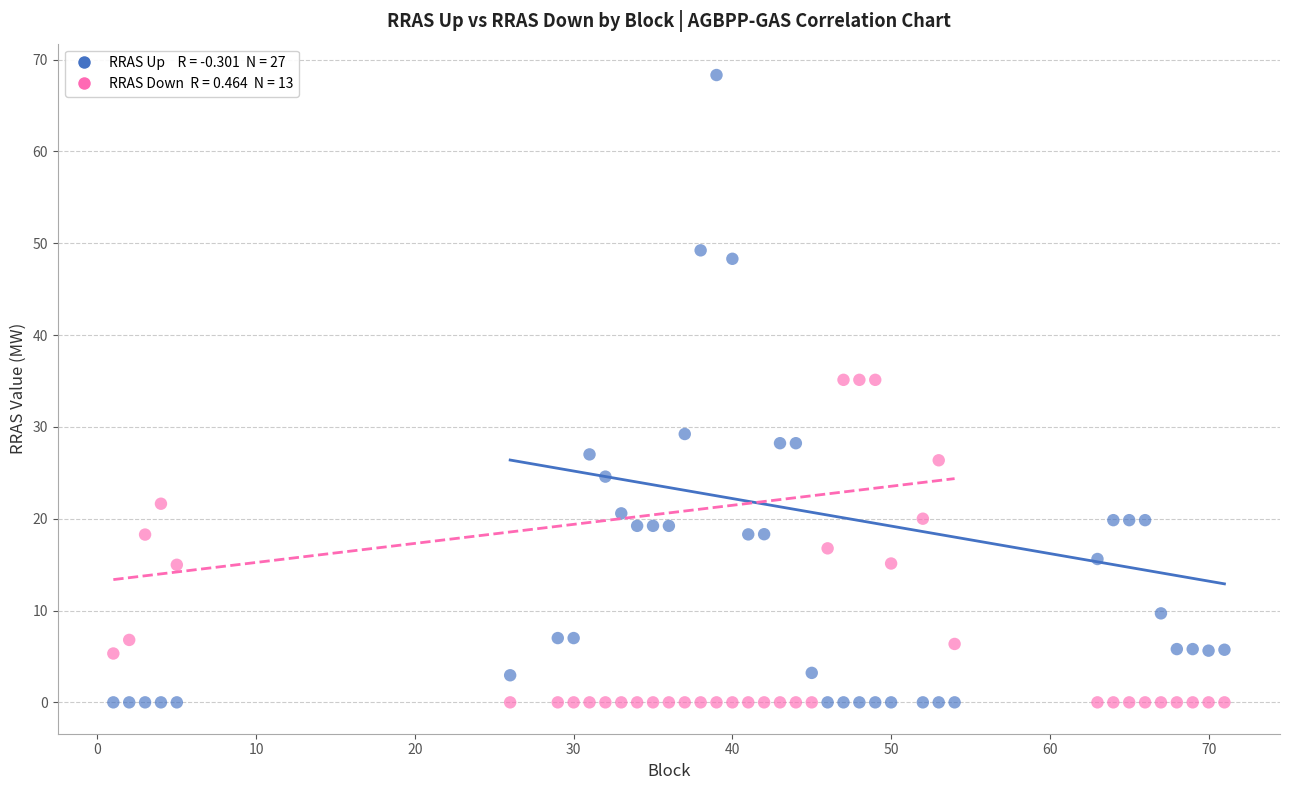

Across all data points, what is the range of X values (max minus min)?

70.0